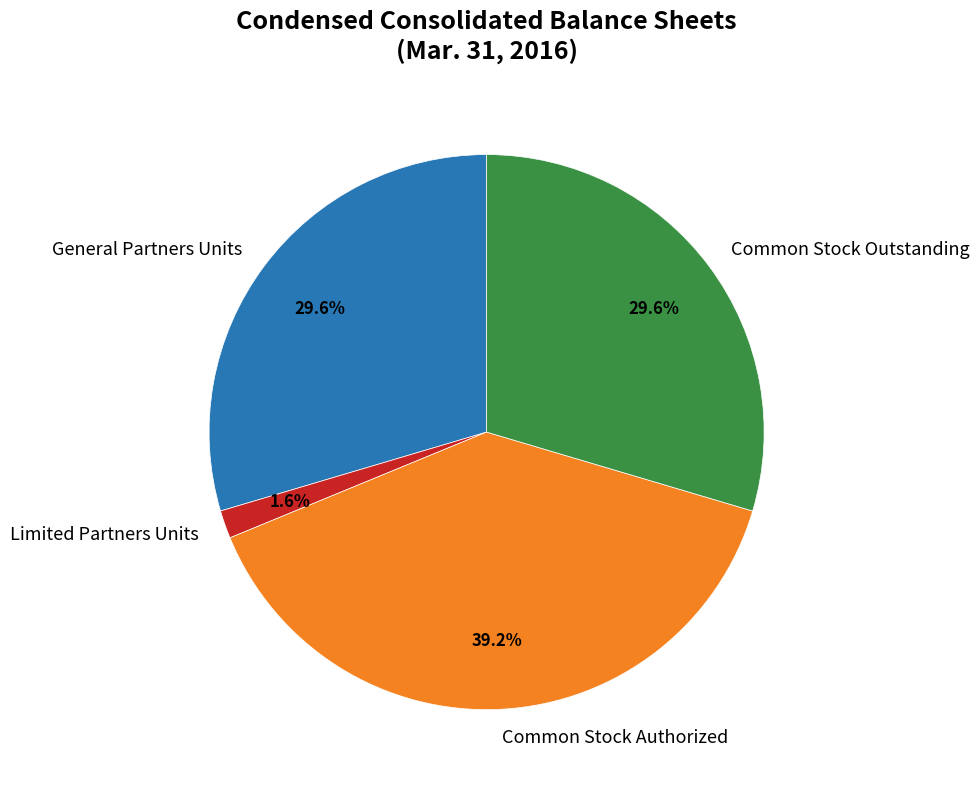

How many slices are in this pie chart?

4